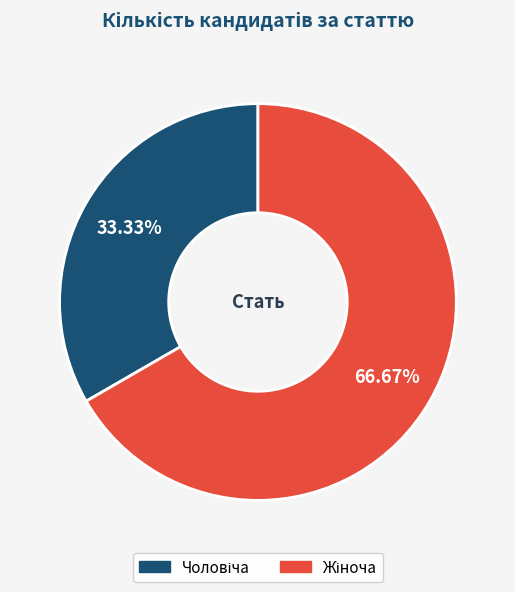

Is there a majority slice in this chart?

Yes